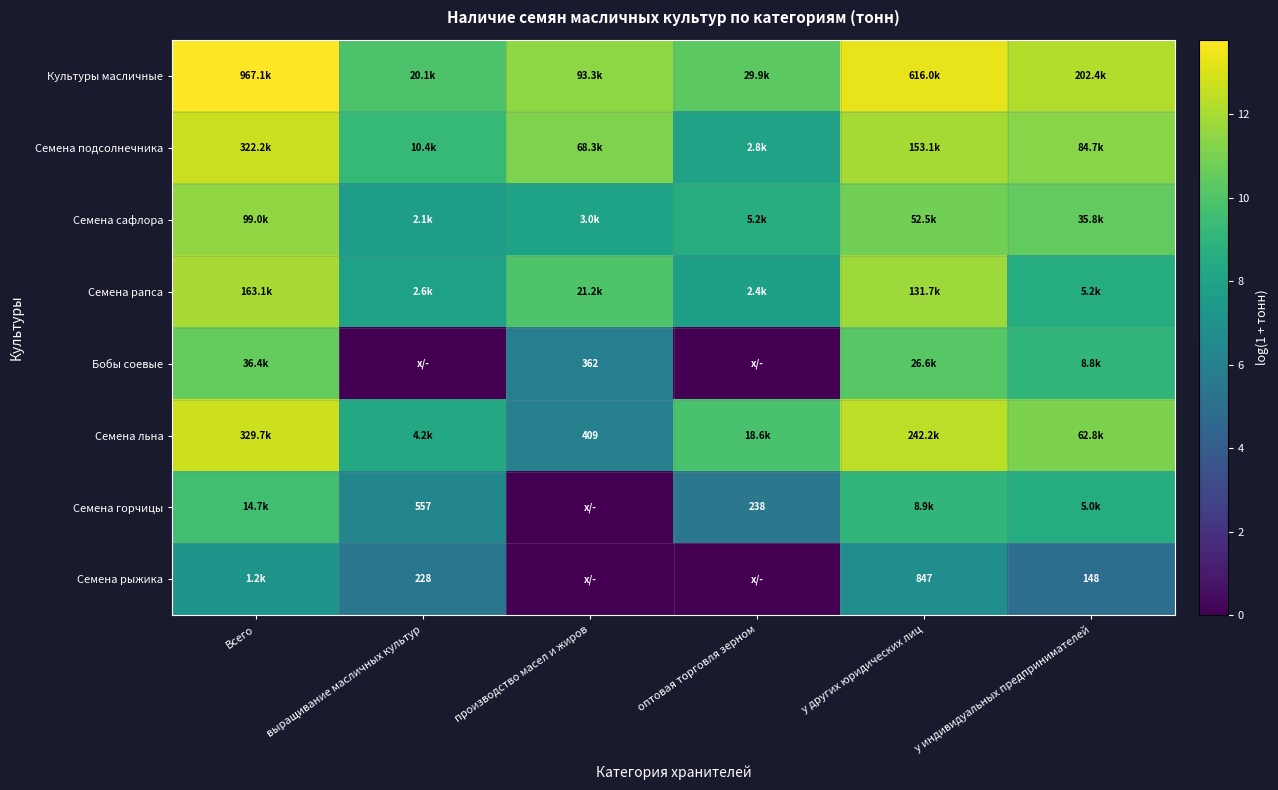

Which has a higher value, Всего or выращивание масличных культур?

Всего